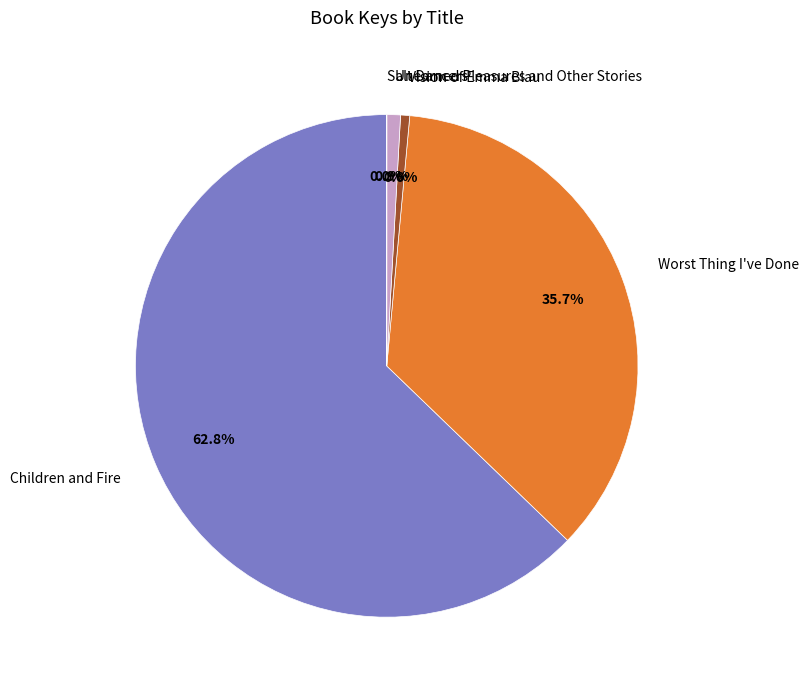

What percentage is NOT represented by Vision of Emma Blau?

99.4%